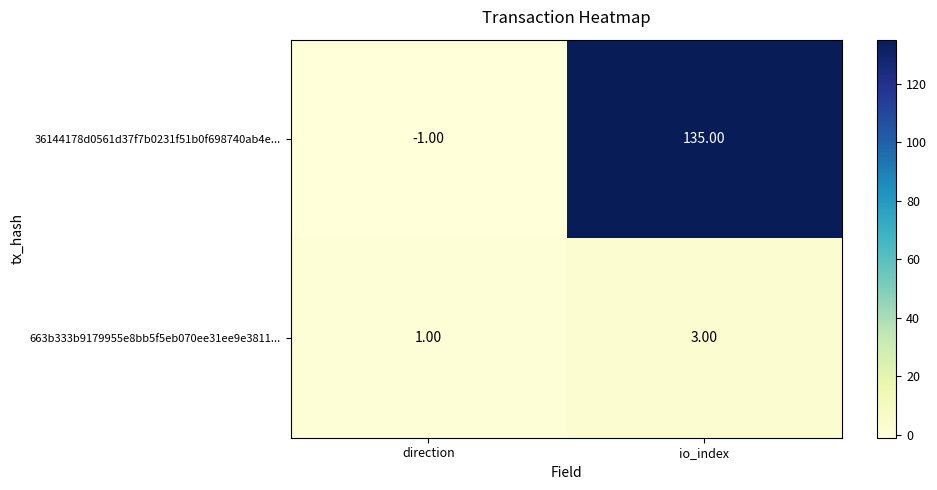

List the series in order of their peak value, lowest first.

663b333b9179955e8bb5f5eb070ee31ee9e3811..., 36144178d0561d37f7b0231f51b0f698740ab4e...